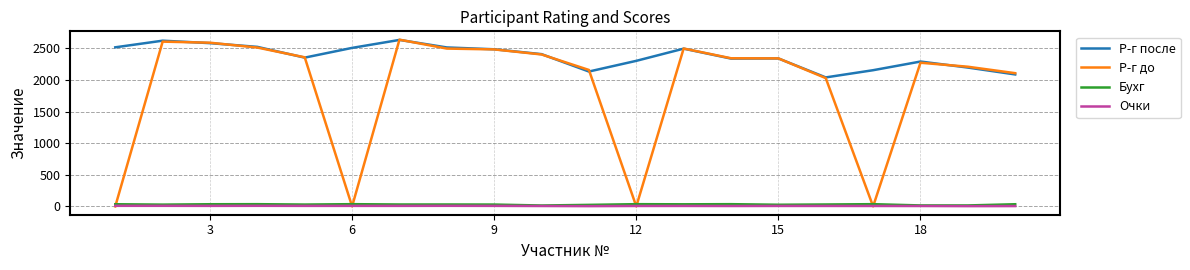

Count the number of categories in the chart.

20